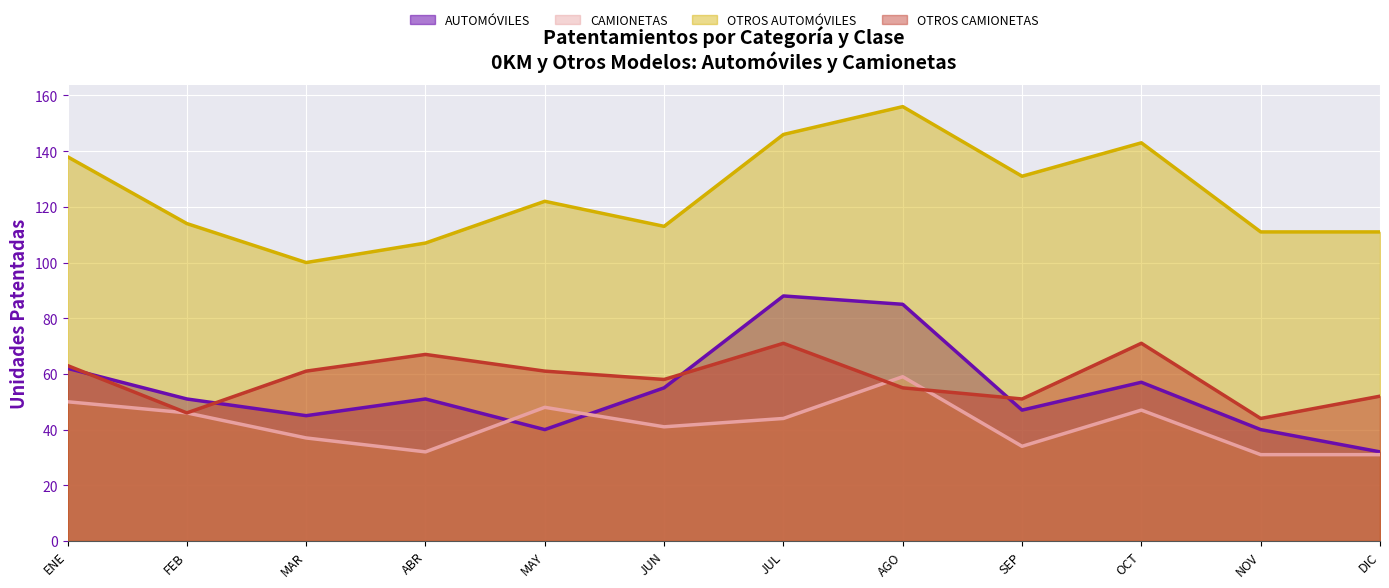

Is it true that OTROS AUTOMÓVILES equals 104 at AGO?

False